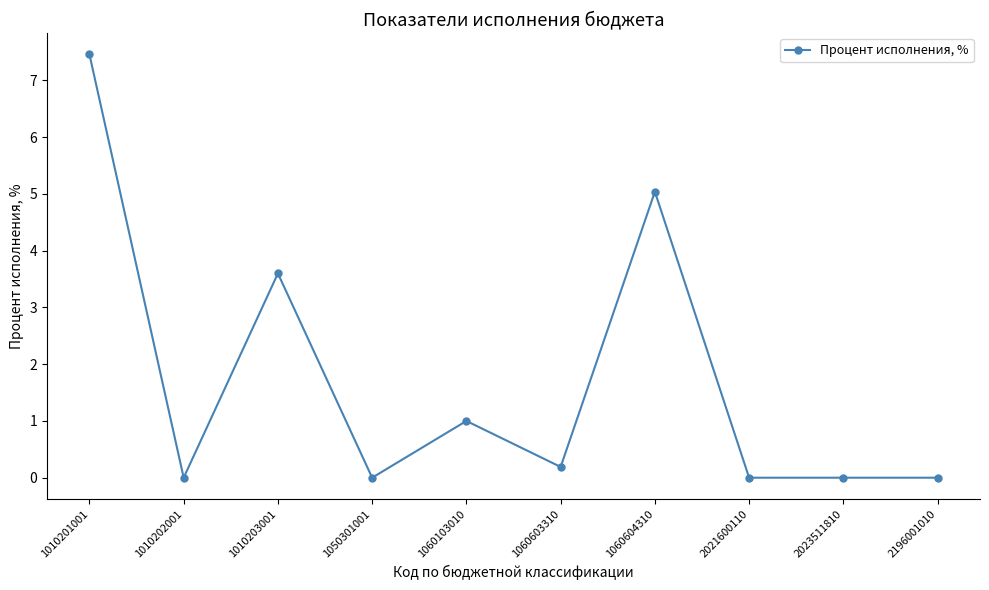

Reading left to right, extract all data points from this chart.

1010201001=7.5	1010202001=0.0	1010203001=3.6	1050301001=0.0	1060103010=1.0	1060603310=0.2	1060604310=5.0	2021600110=0.0	2023511810=0.0	2196001010=0.0